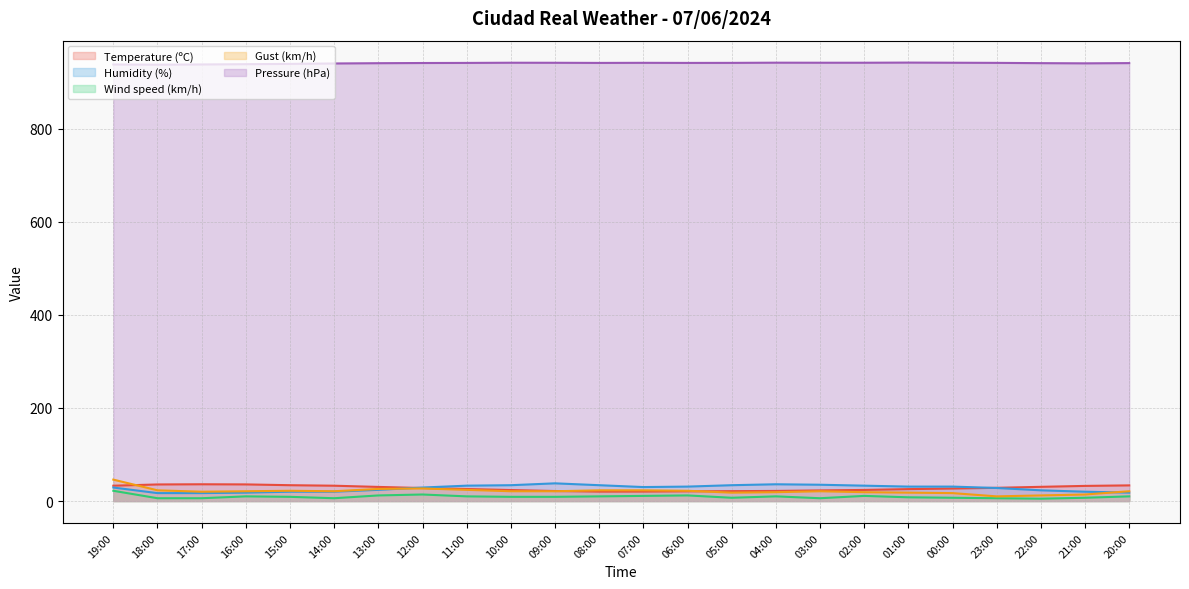

At which category does Gust (km/h) reach its first local valley?

17:00